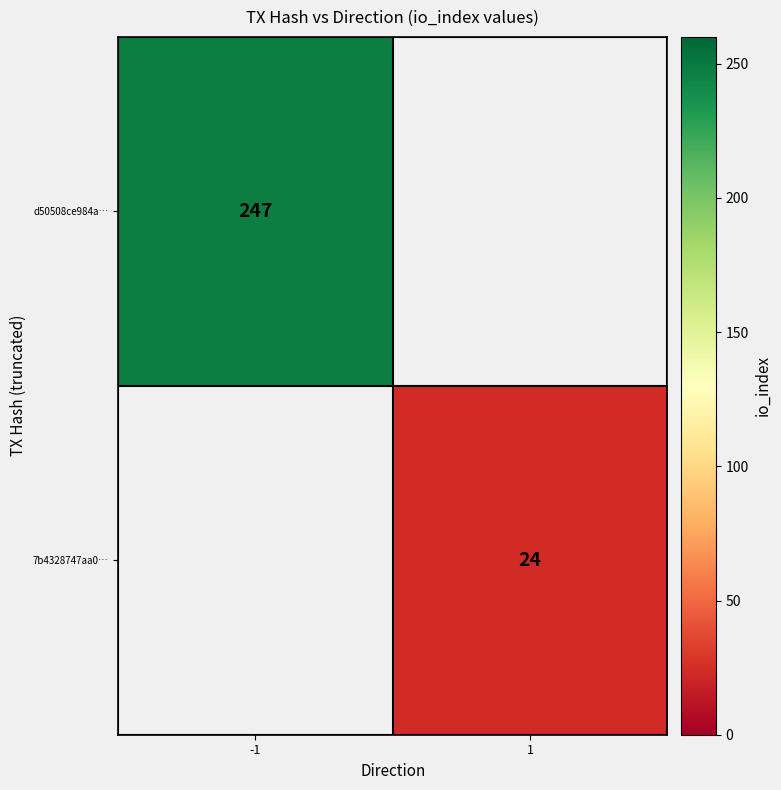

Is it true that d50508ce984a… equals 362 at -1?

False